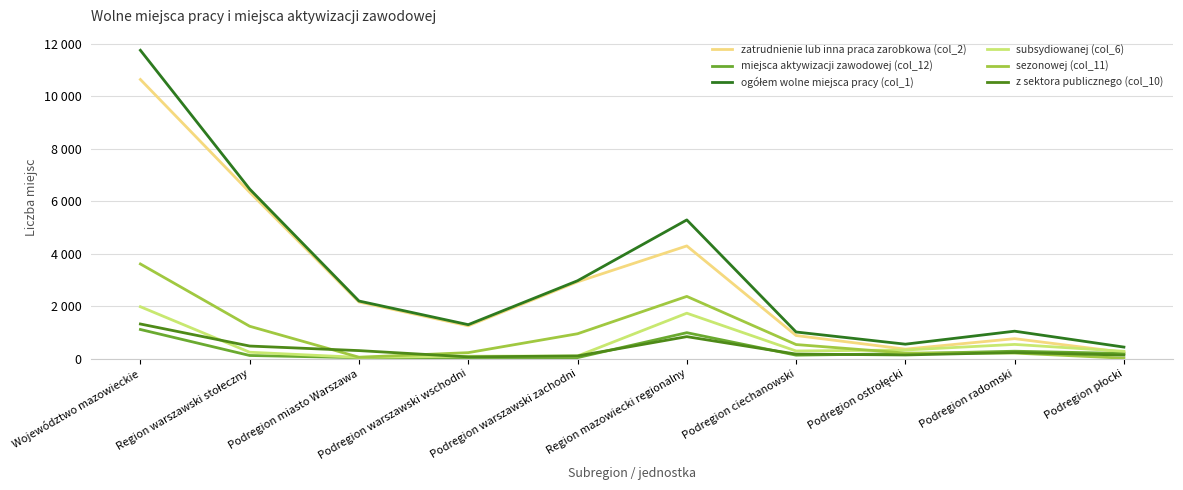

The value of zatrudnienie lub inna praca zarobkowa (col_2) at Podregion radomski is 1266. True or false?

False